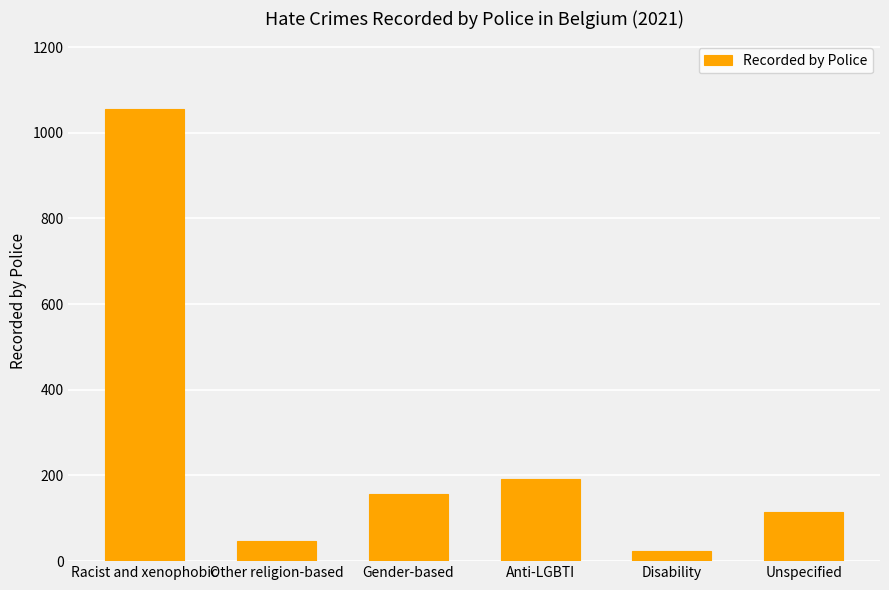

The chart shows a value of 114 at Unspecified. True or false?

True